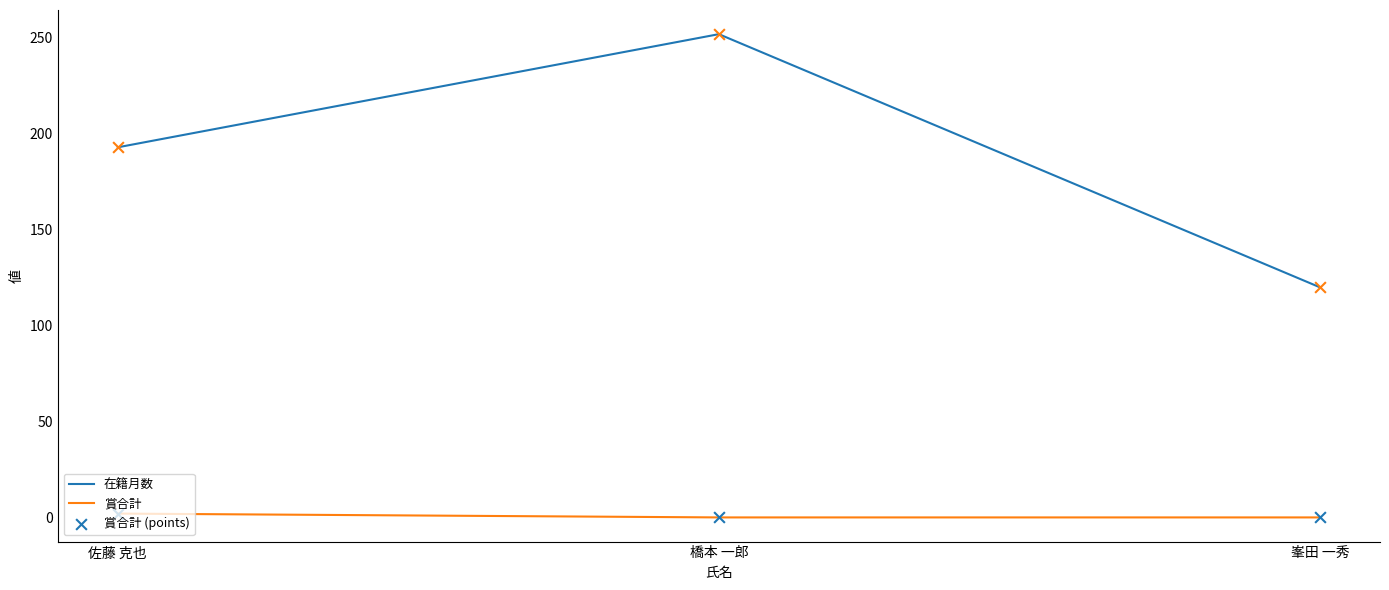

At how many categories does at least one series exceed 37?

3